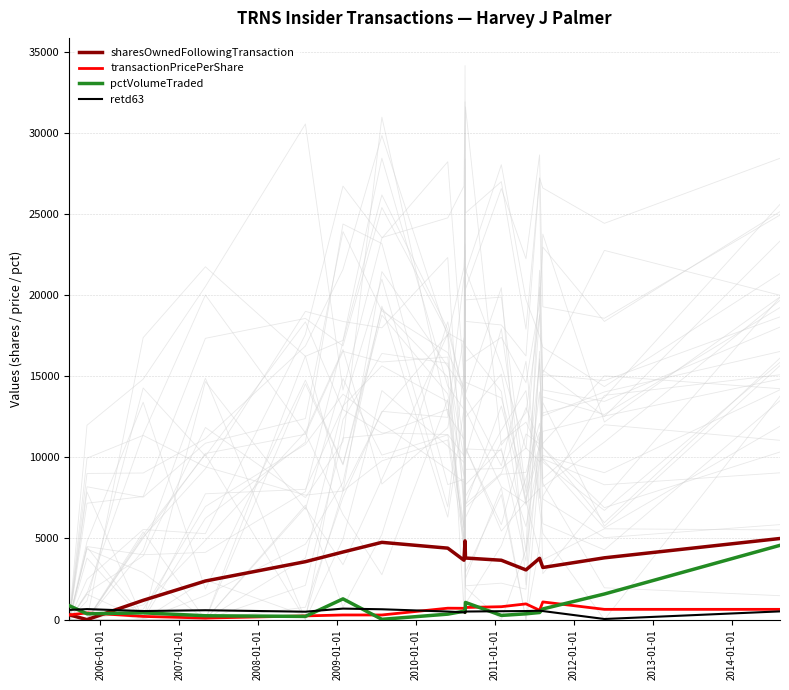

What is the sum of all pctVolumeTraded values?

13640.0